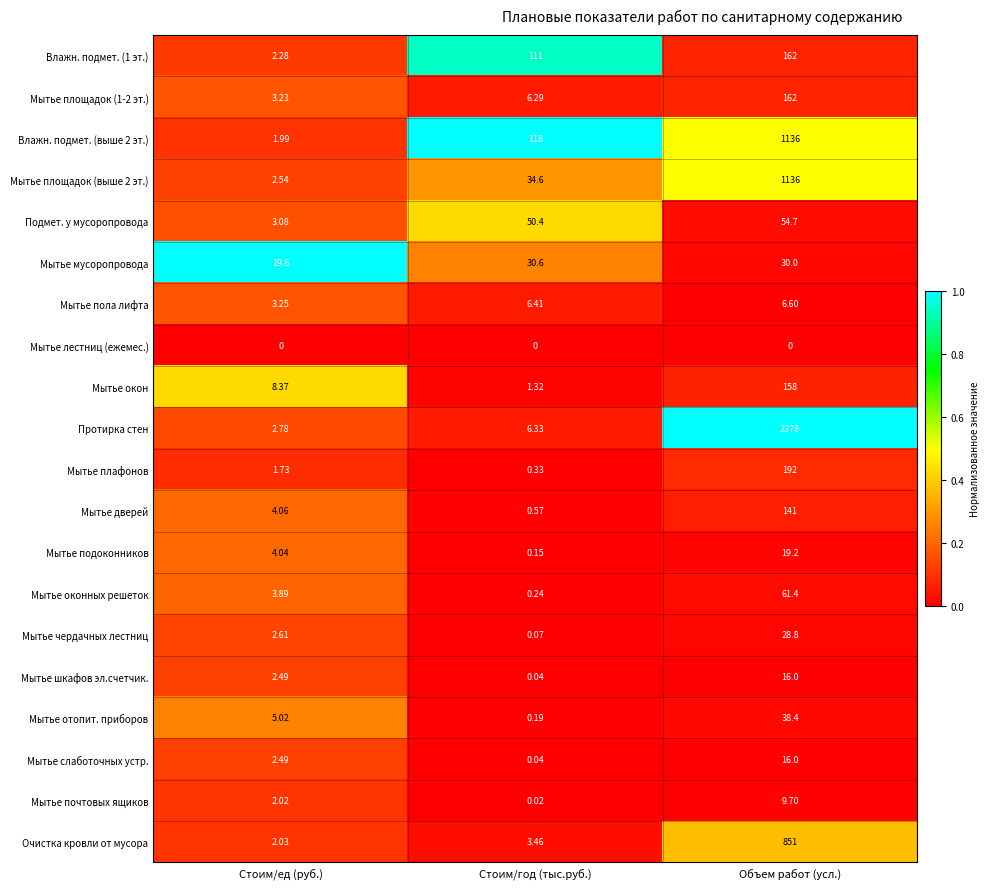

Which series changed the most between Стоим/ед (руб.) and Стоим/год (тыс.руб.)?

Влажн. подмет. (выше 2 эт.)